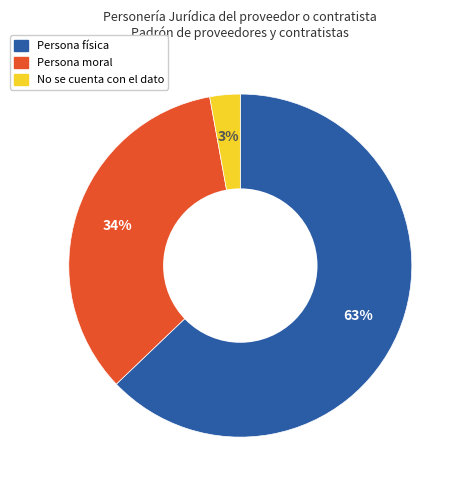

To the nearest percent, what is the difference between the Persona moral and No se cuenta con el dato slice percentages?

31%